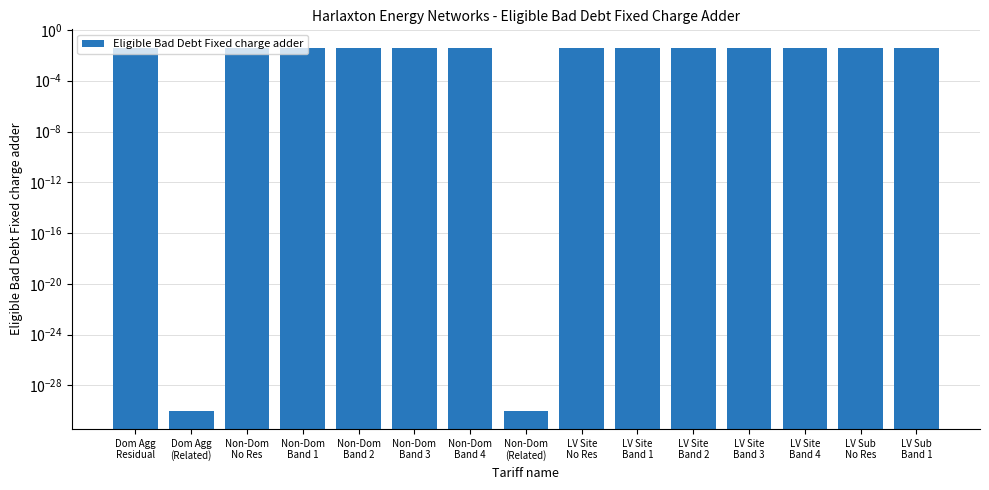

Reading left to right, list all the values displayed in this chart.

Dom Agg
Residual=0.0	Dom Agg
(Related)=0.0	Non-Dom
No Res=0.0	Non-Dom
Band 1=0.0	Non-Dom
Band 2=0.0	Non-Dom
Band 3=0.0	Non-Dom
Band 4=0.0	Non-Dom
(Related)=0.0	LV Site
No Res=0.0	LV Site
Band 1=0.0	LV Site
Band 2=0.0	LV Site
Band 3=0.0	LV Site
Band 4=0.0	LV Sub
No Res=0.0	LV Sub
Band 1=0.0